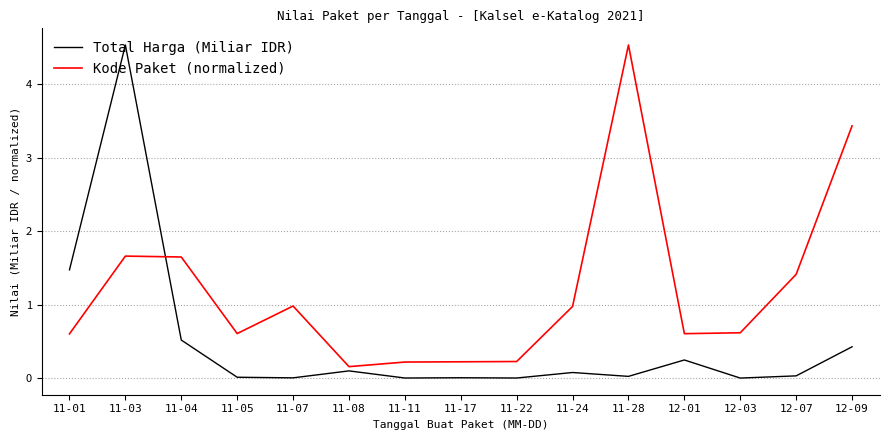

What position from the left is 11-04?

3